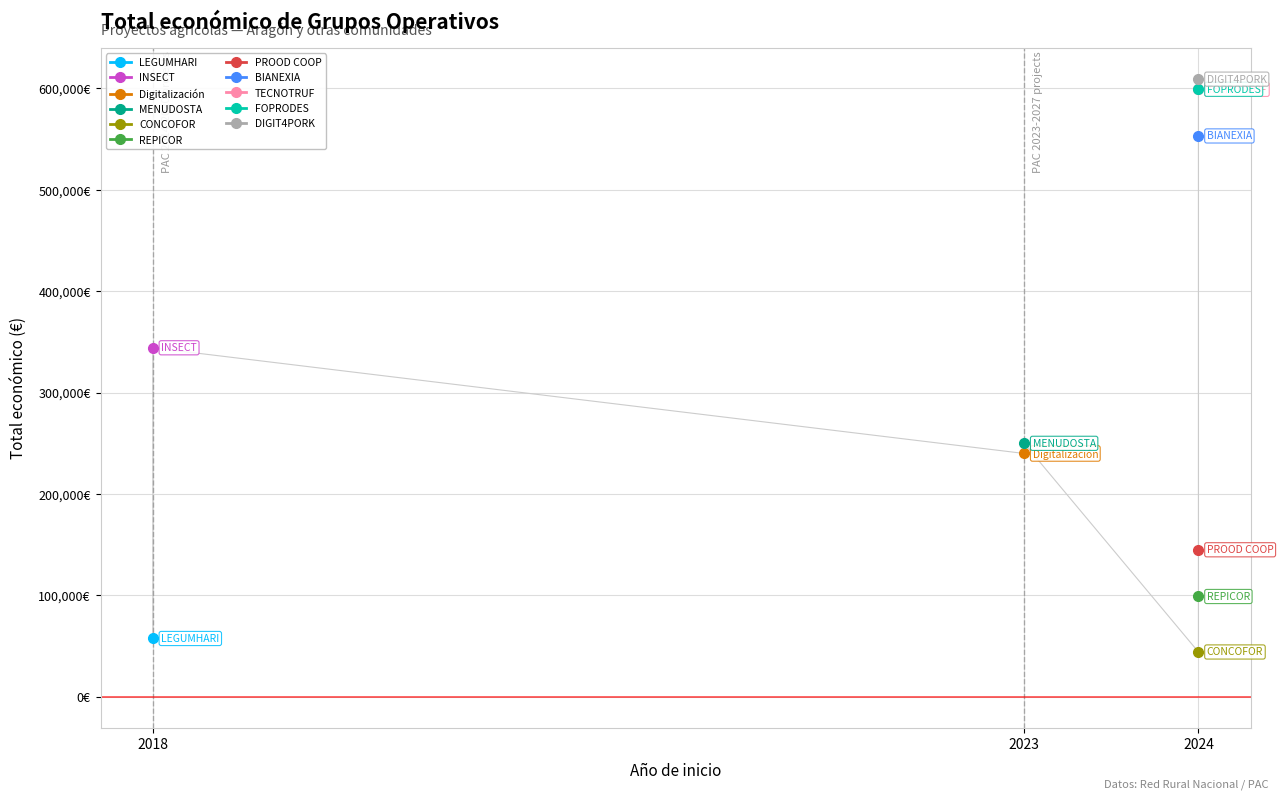

Approximately how many times larger is the value at 2023 compared to 2018?

0.7